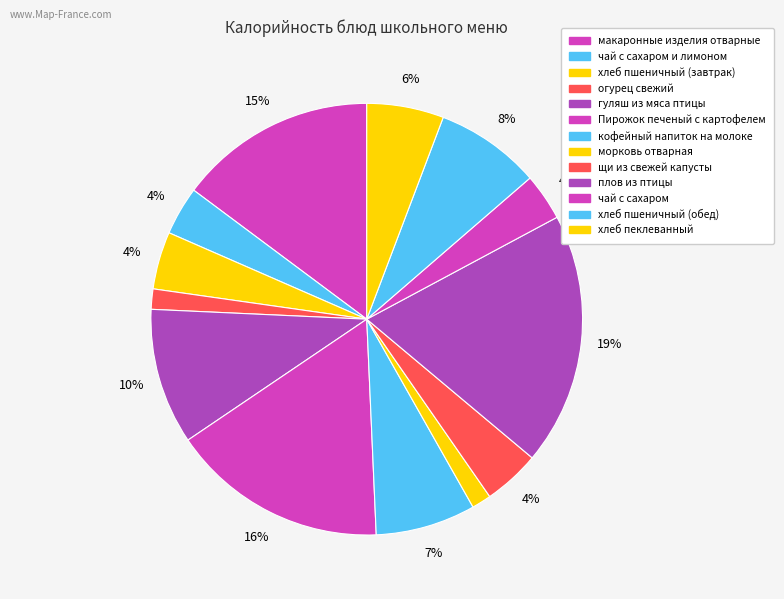

How many slices are in this pie chart?

13